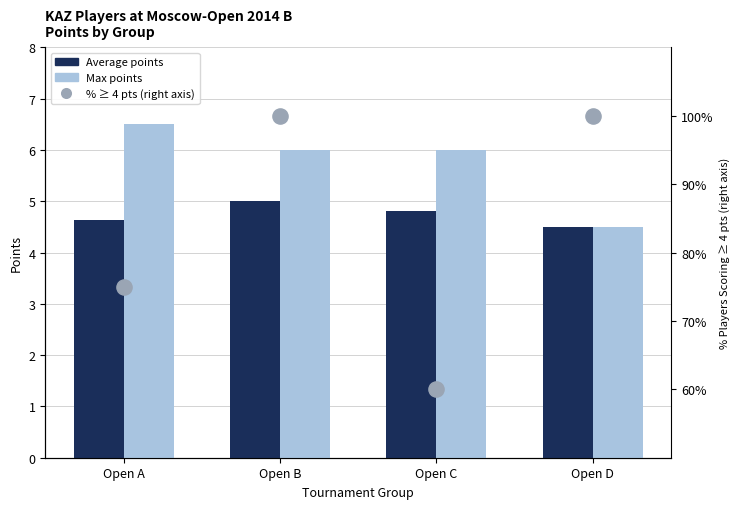

At which category is the sum across all series the highest?

Open B